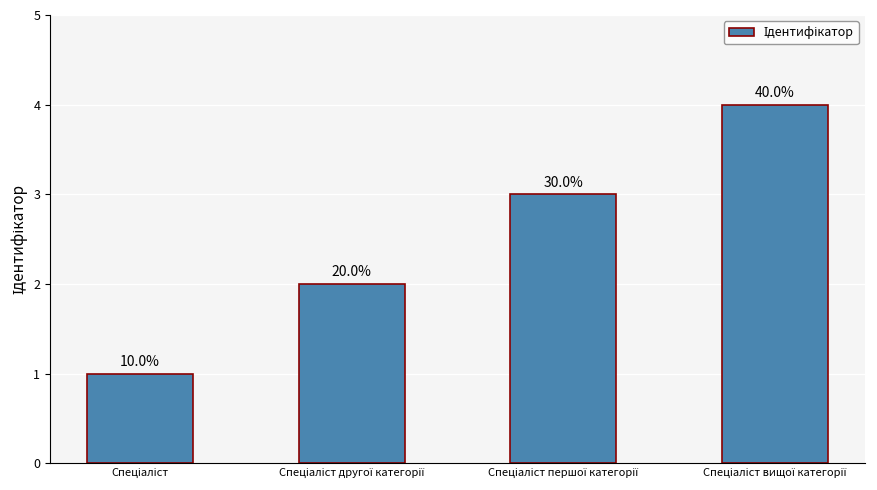

Count the values in the range 2 to 4.

3